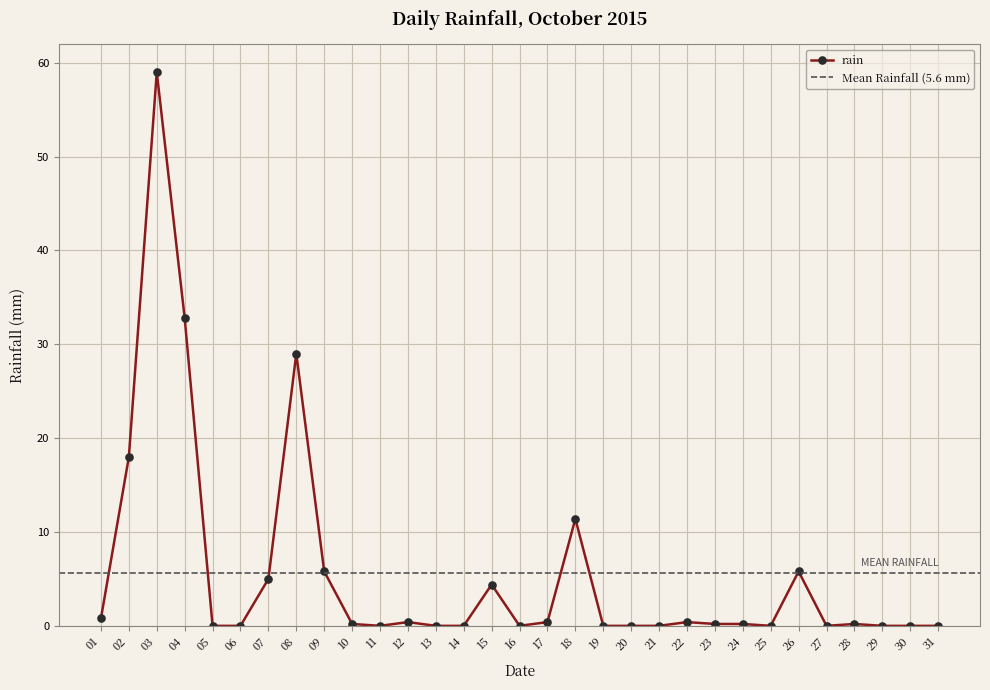

Is it true that rain equals 26.7 at 06?

False